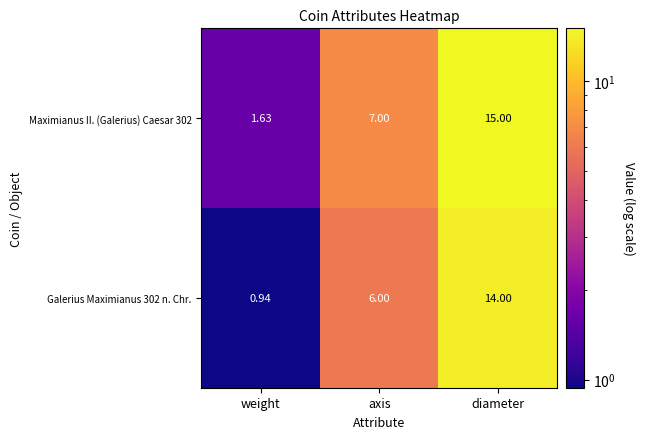

Which label corresponds to the smallest value in the chart?

weight